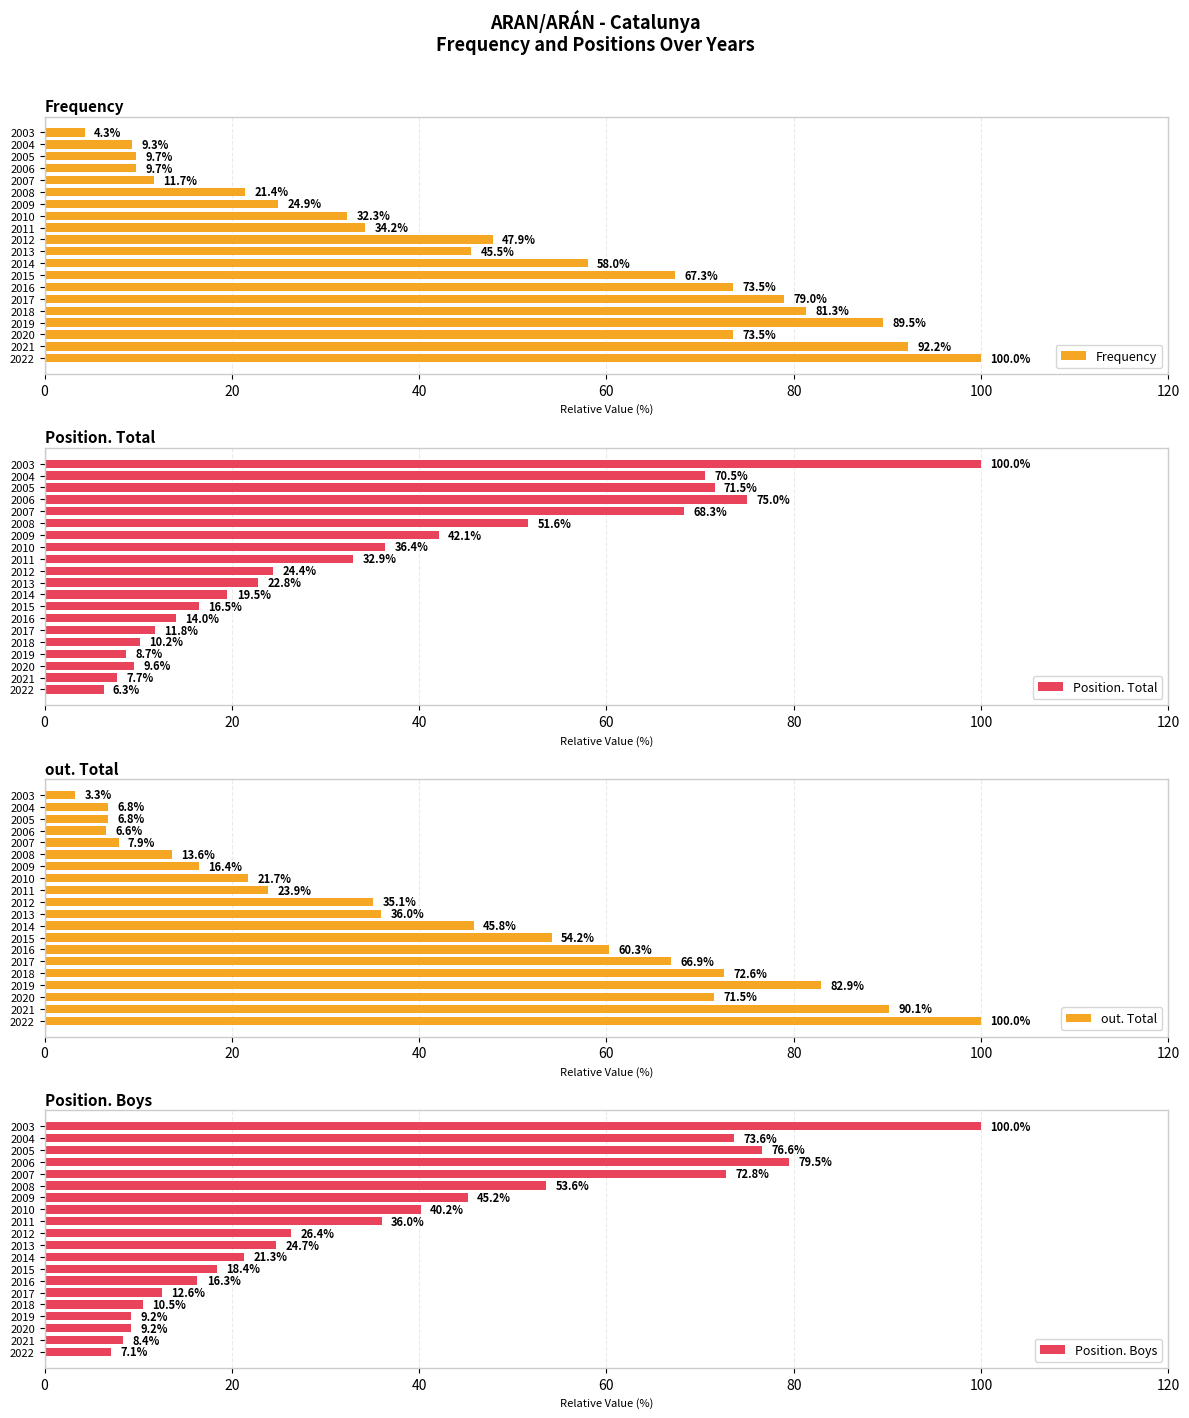

What is the maximum value for Position. Boys?

100.0